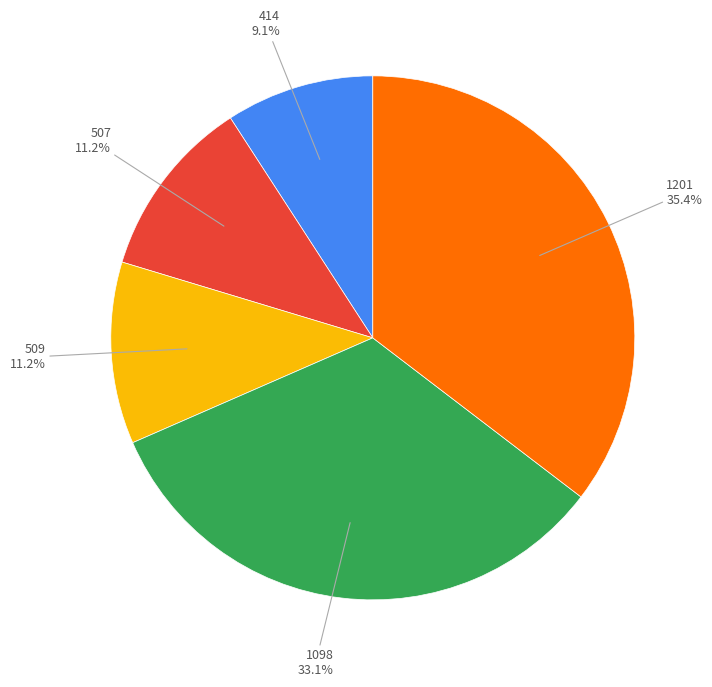

Does any single category account for the majority?

No